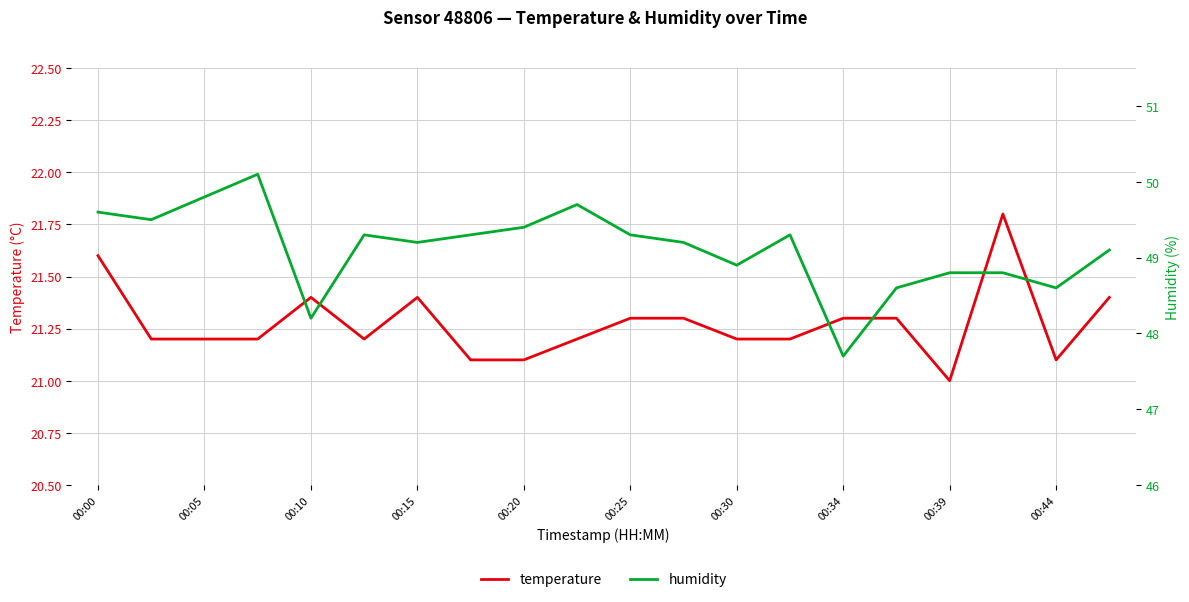

What is the maximum value for temperature?

21.8